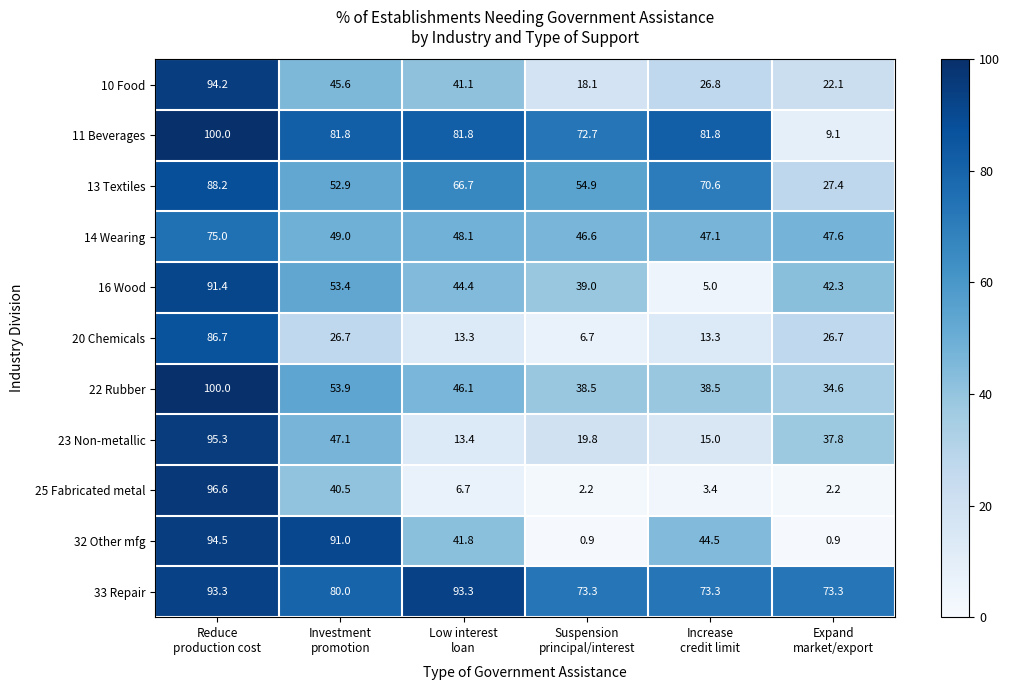

Which series has the widest spread of values?

25 Fabricated metal